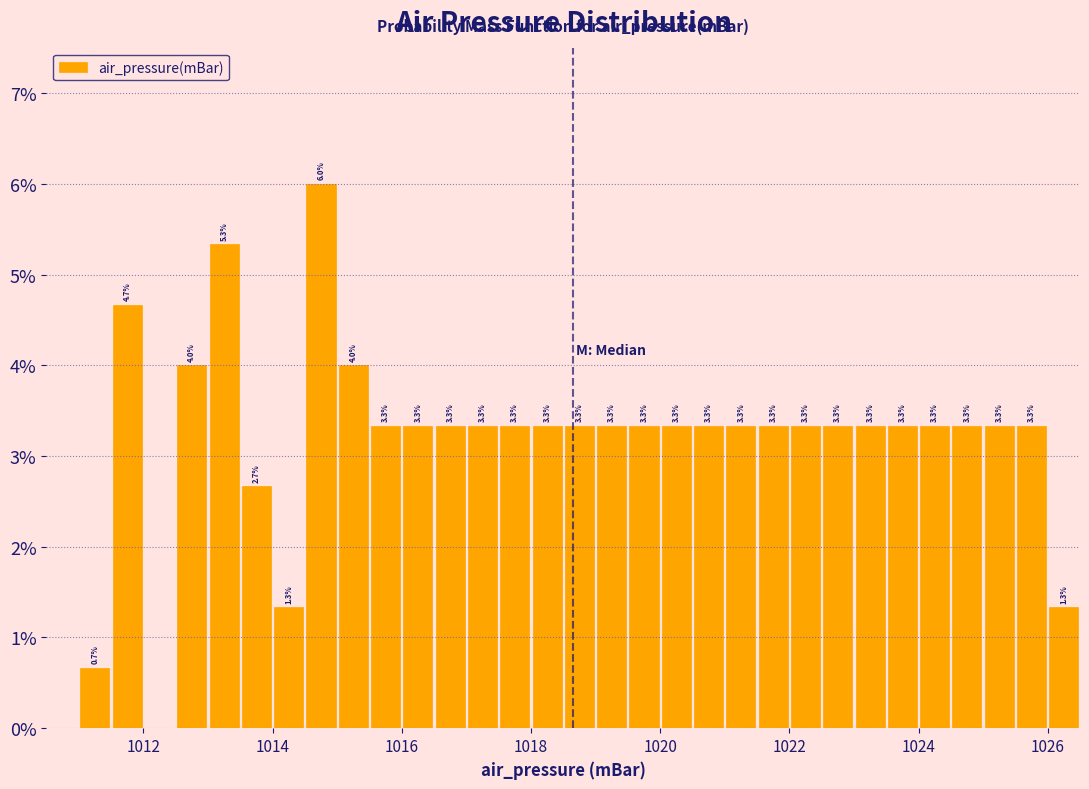

Read against the x-axis, roughly where is the centre of the tallest bar?

1014.8